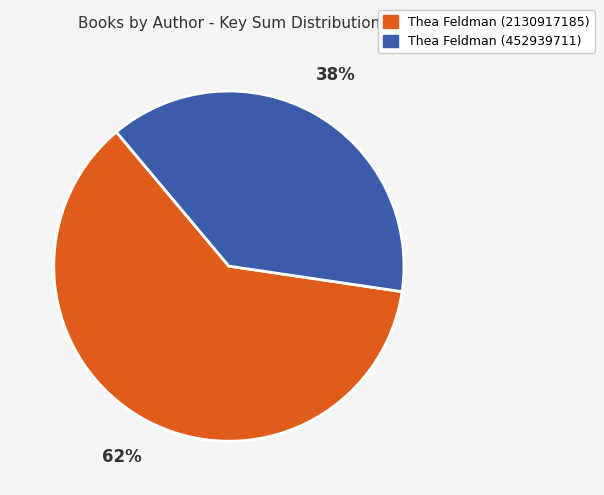

Approximately how many times larger is the value at Thea Feldman (452939711) compared to Thea Feldman (2130917185)?

0.6